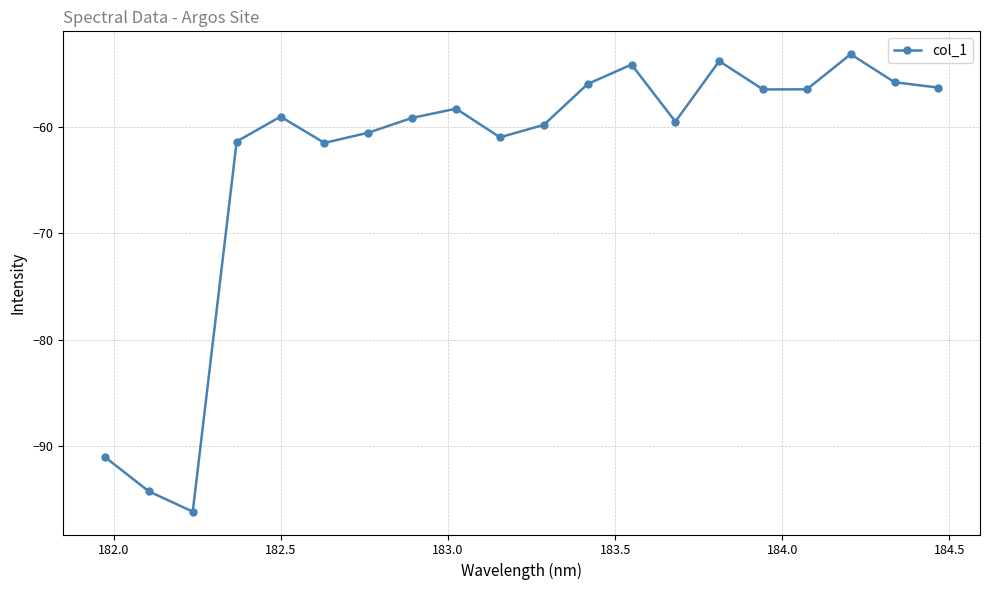

What is the value of the 14th point from the left?

-59.5